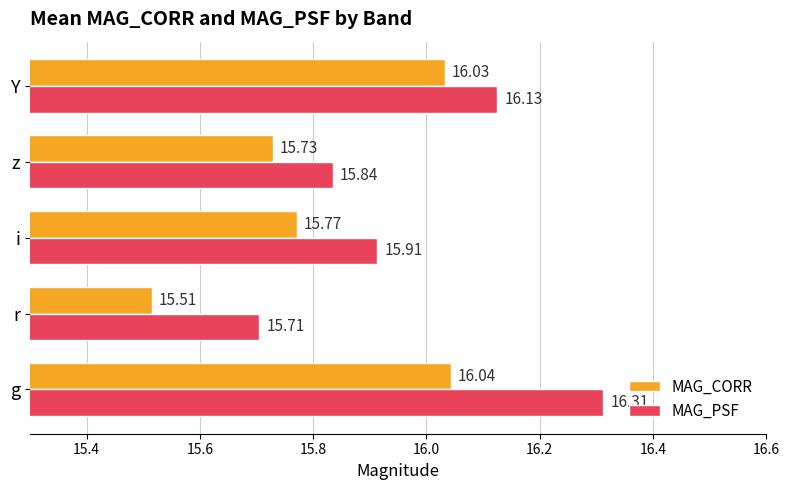

At which label is MAG_CORR closest to 15?

r